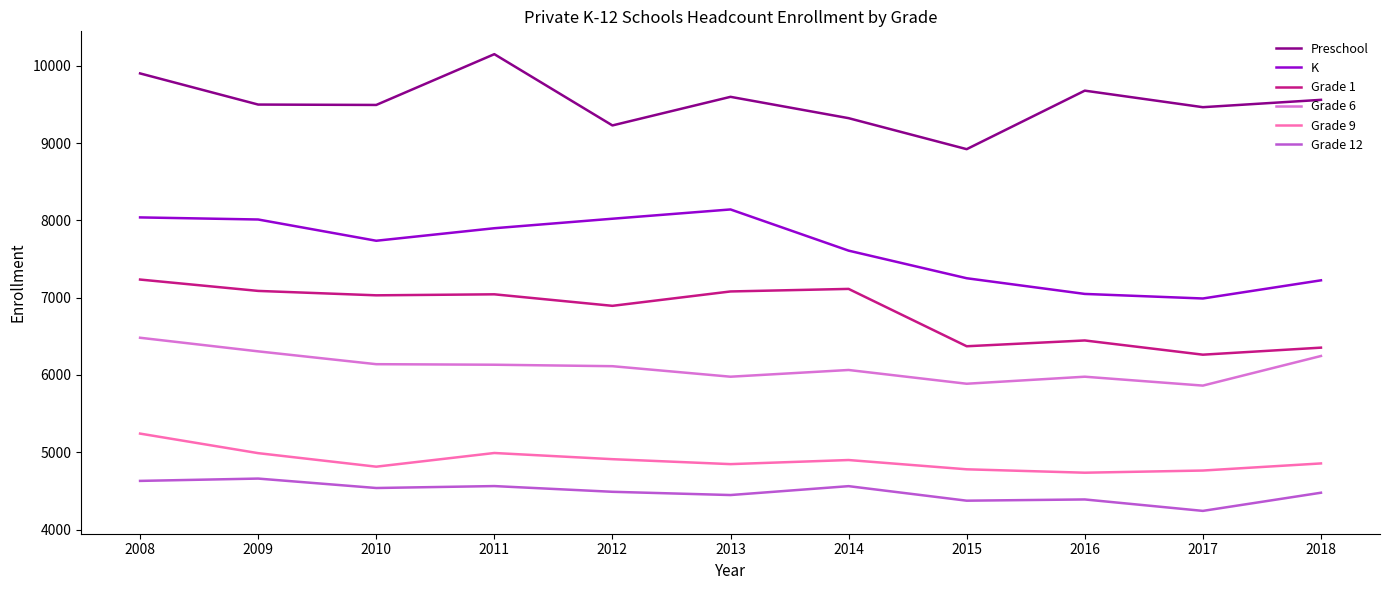

Read the Grade 12 value at 2011, to the nearest 5.

4560